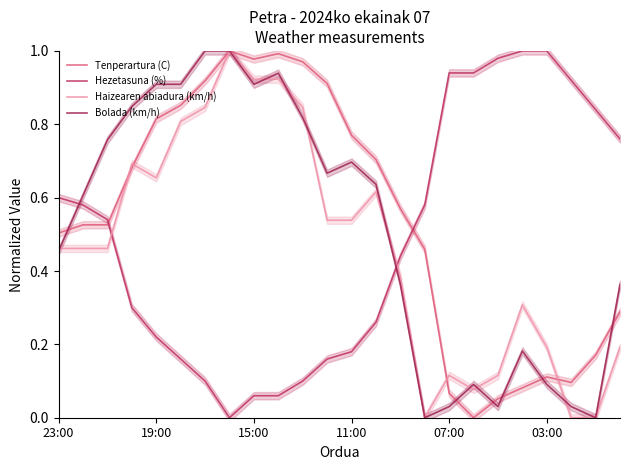

Does the chart display data point markers on the line(s)?

No